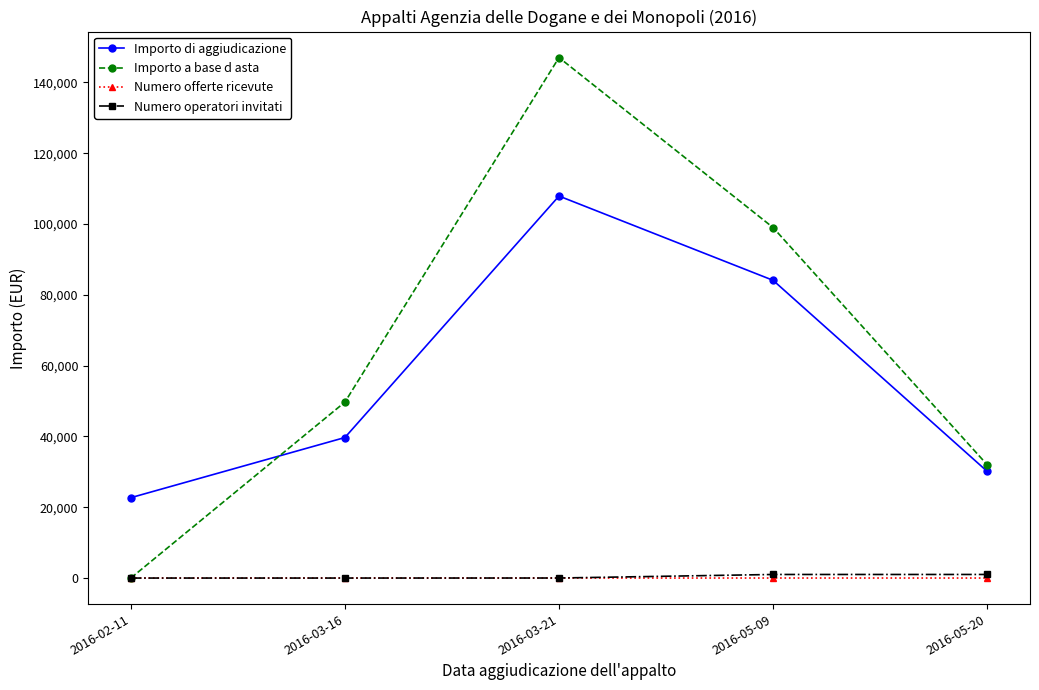

True or false: Importo di aggiudicazione and Numero operatori invitati cross at least once.

False